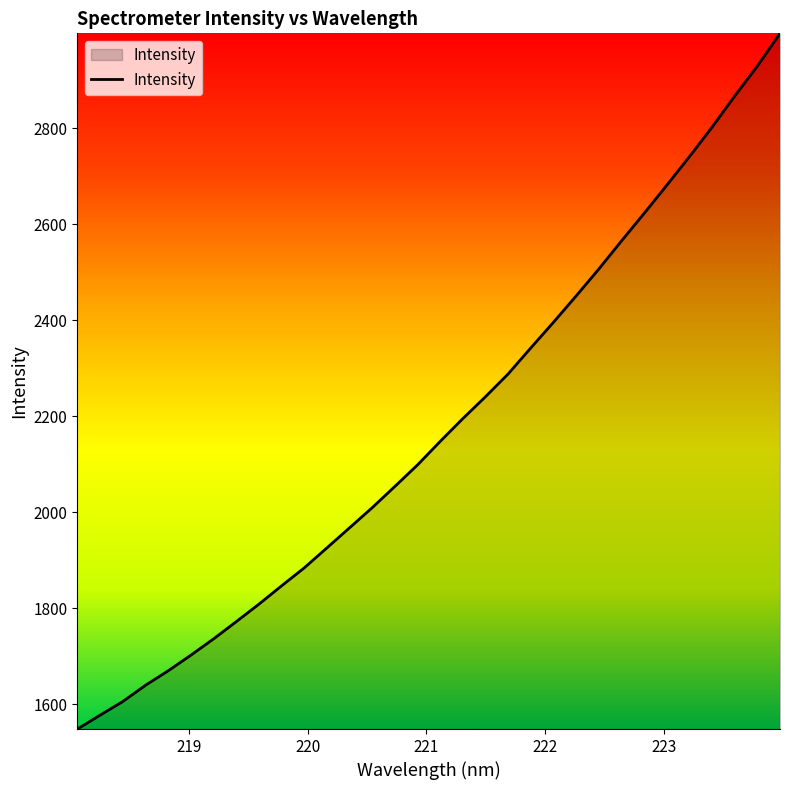

What is the difference between the maximum and minimum values?

1449.2